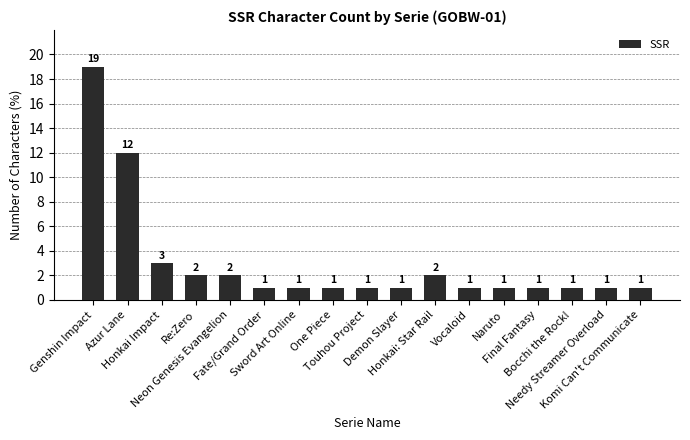

What is the value of the 9th bar from the left?

1